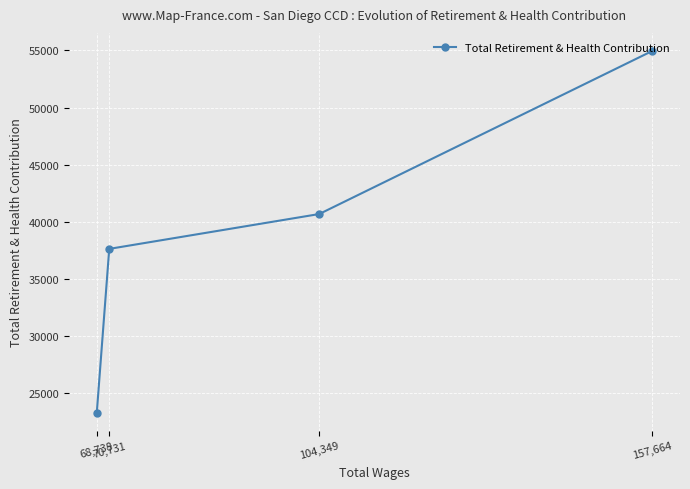

True or false: the data shows 40676 at 104,349.

True